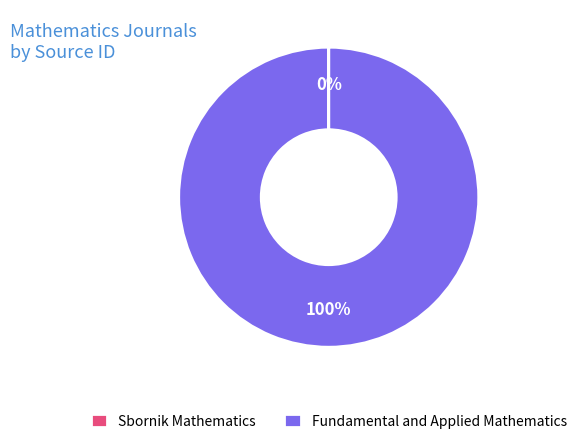

What is the largest slice in the pie chart?

Fundamental and Applied Mathematics